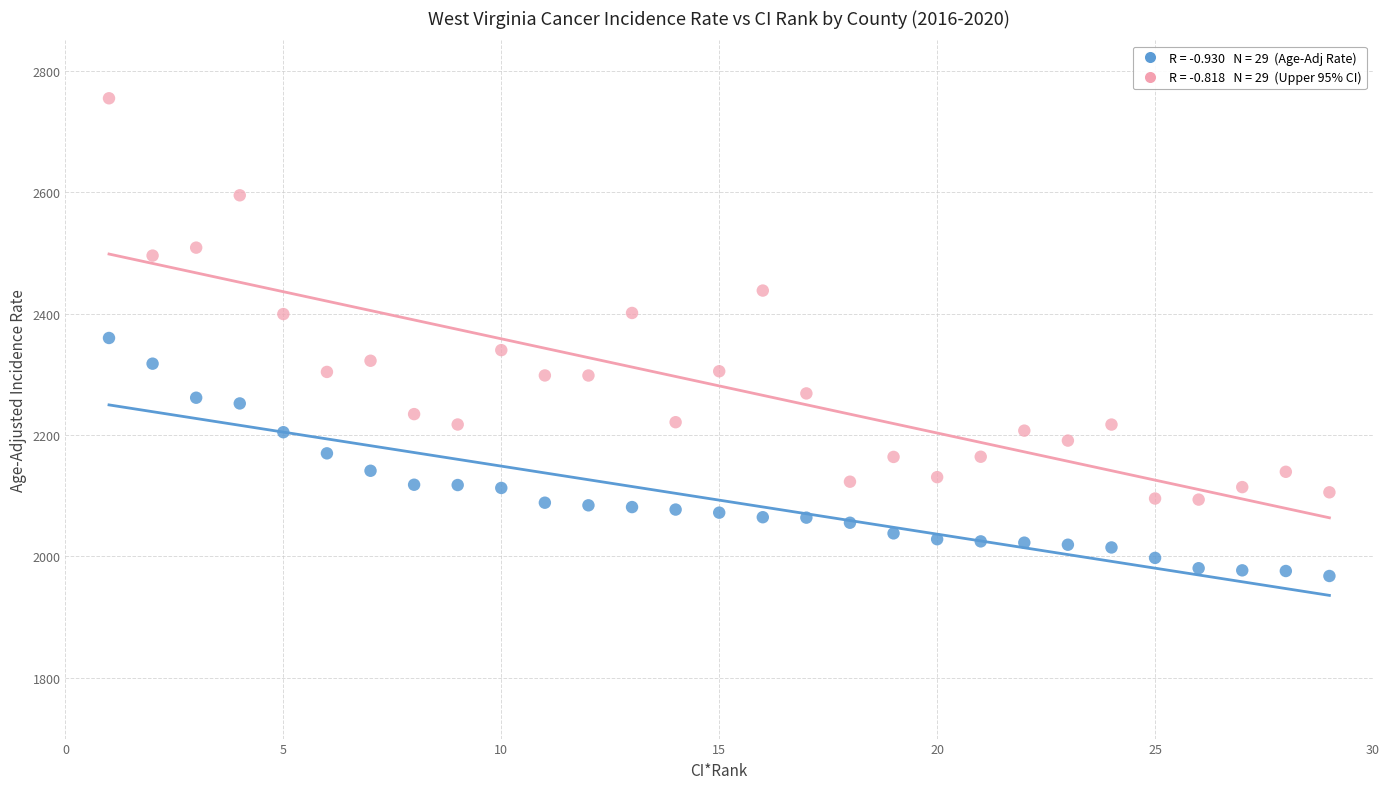

Across all data points, what is the range of X values (max minus min)?

28.0